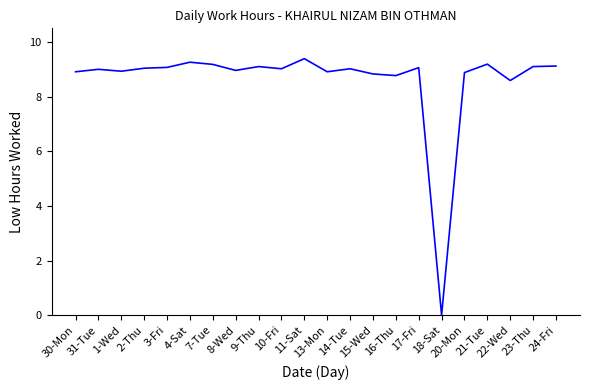

At which category does the chart reach its minimum across all series?

18-Sat